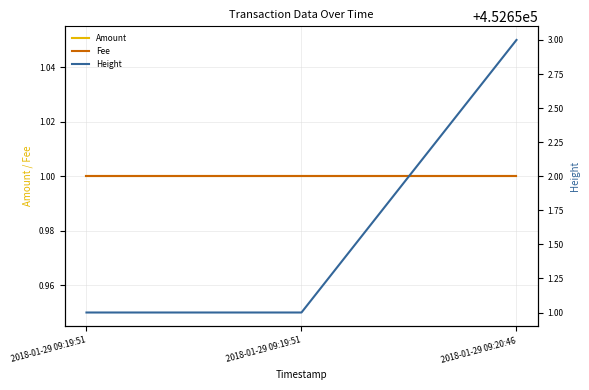

At which category is the sum across all series the highest?

2018-01-29 09:20:46